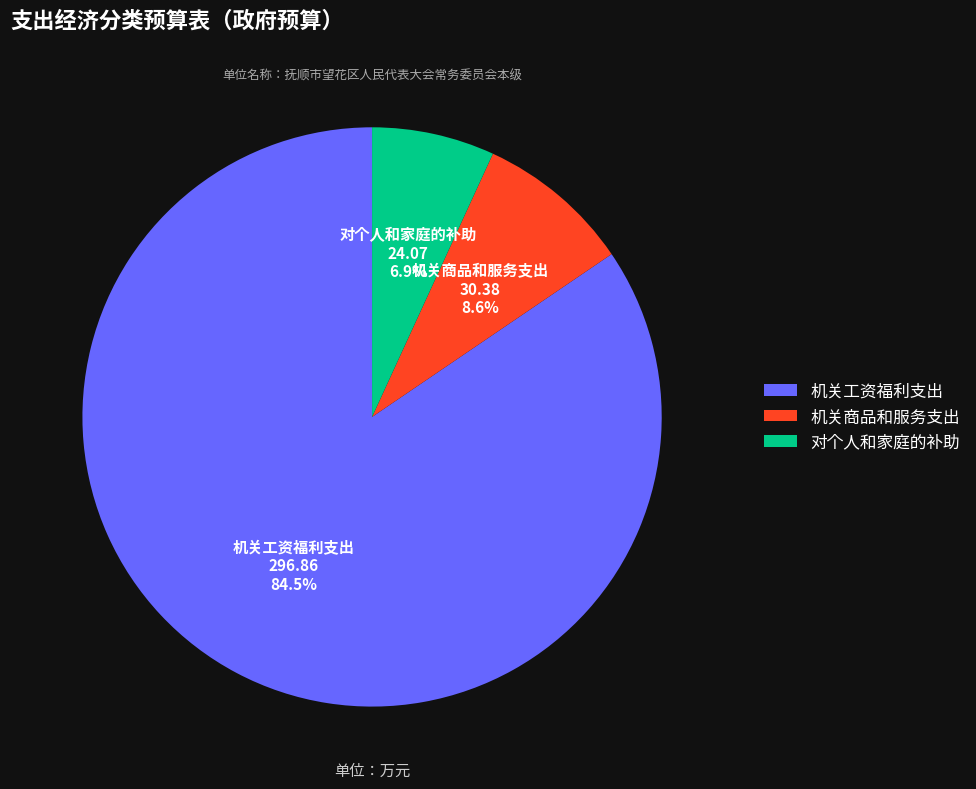

Rank the categories by value from highest to lowest.

机关工资福利支出, 机关商品和服务支出, 对个人和家庭的补助